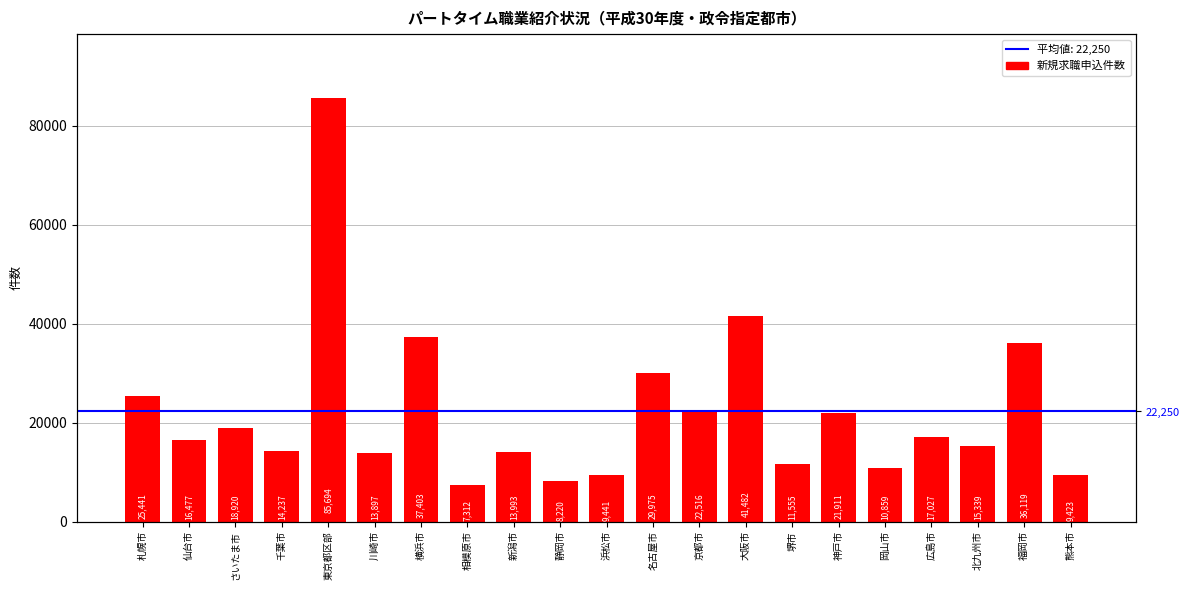

What is the label of the 13th bar from the left?

京都市